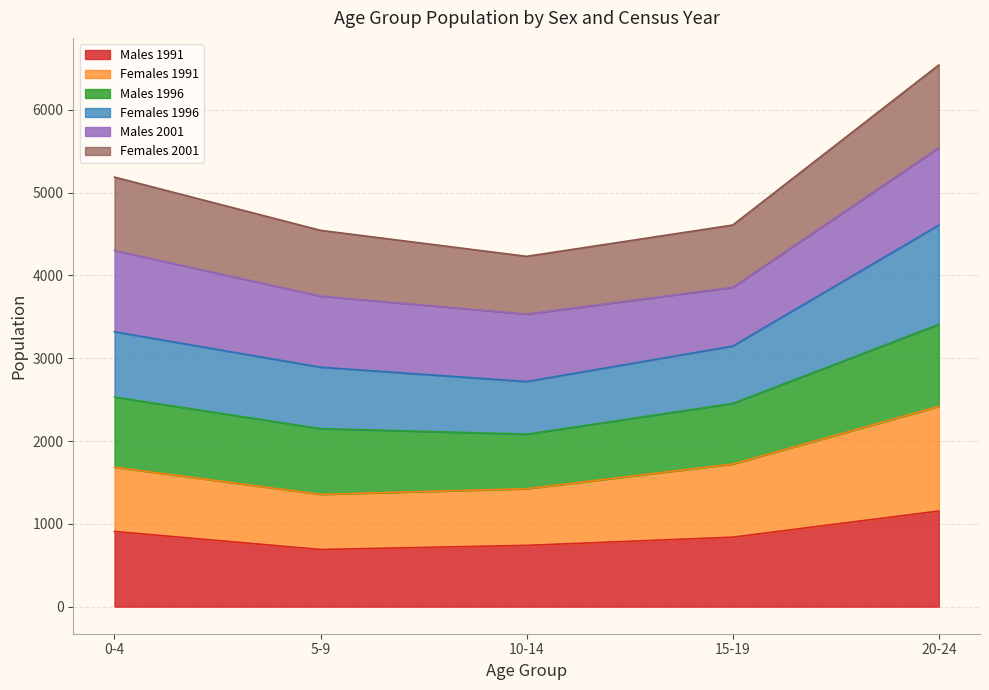

What is the lowest value of the Males 1991 series?

690